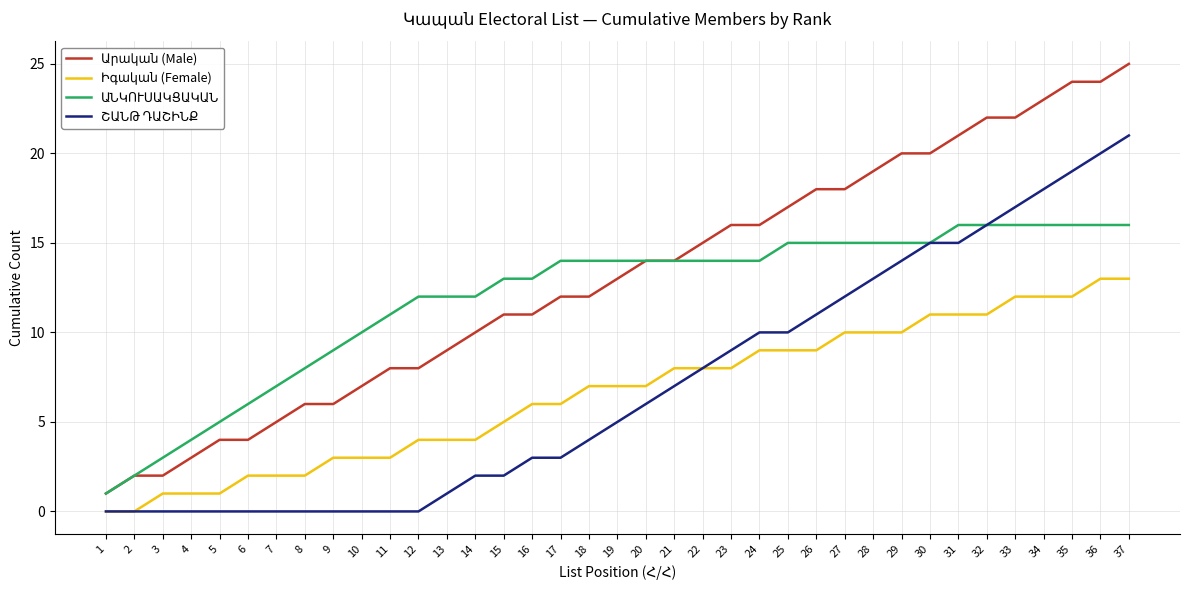

What is the maximum value shown in the chart?

25